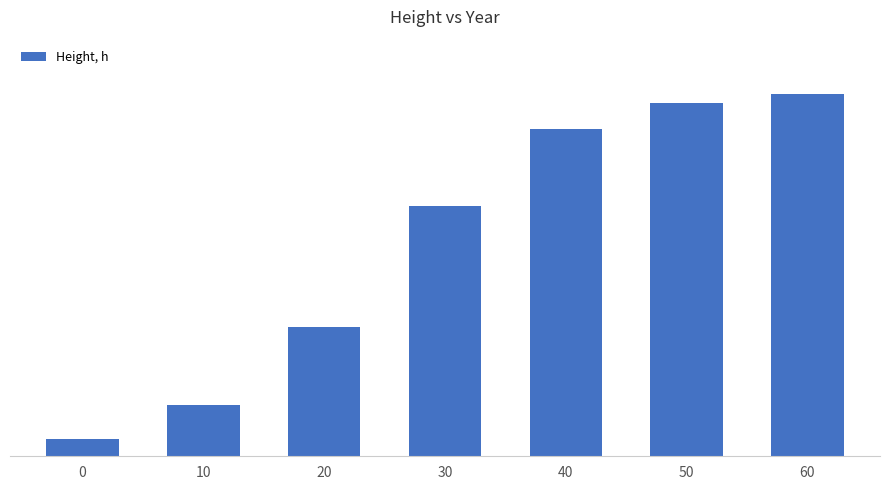

The value at 20 is 7.5. True or false?

True